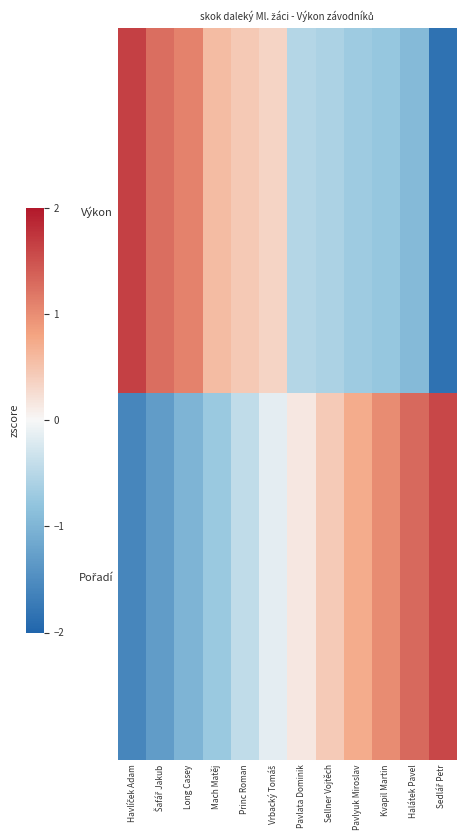

Rank the series at Mach Matěj from lowest to highest value.

Pořadí, Výkon